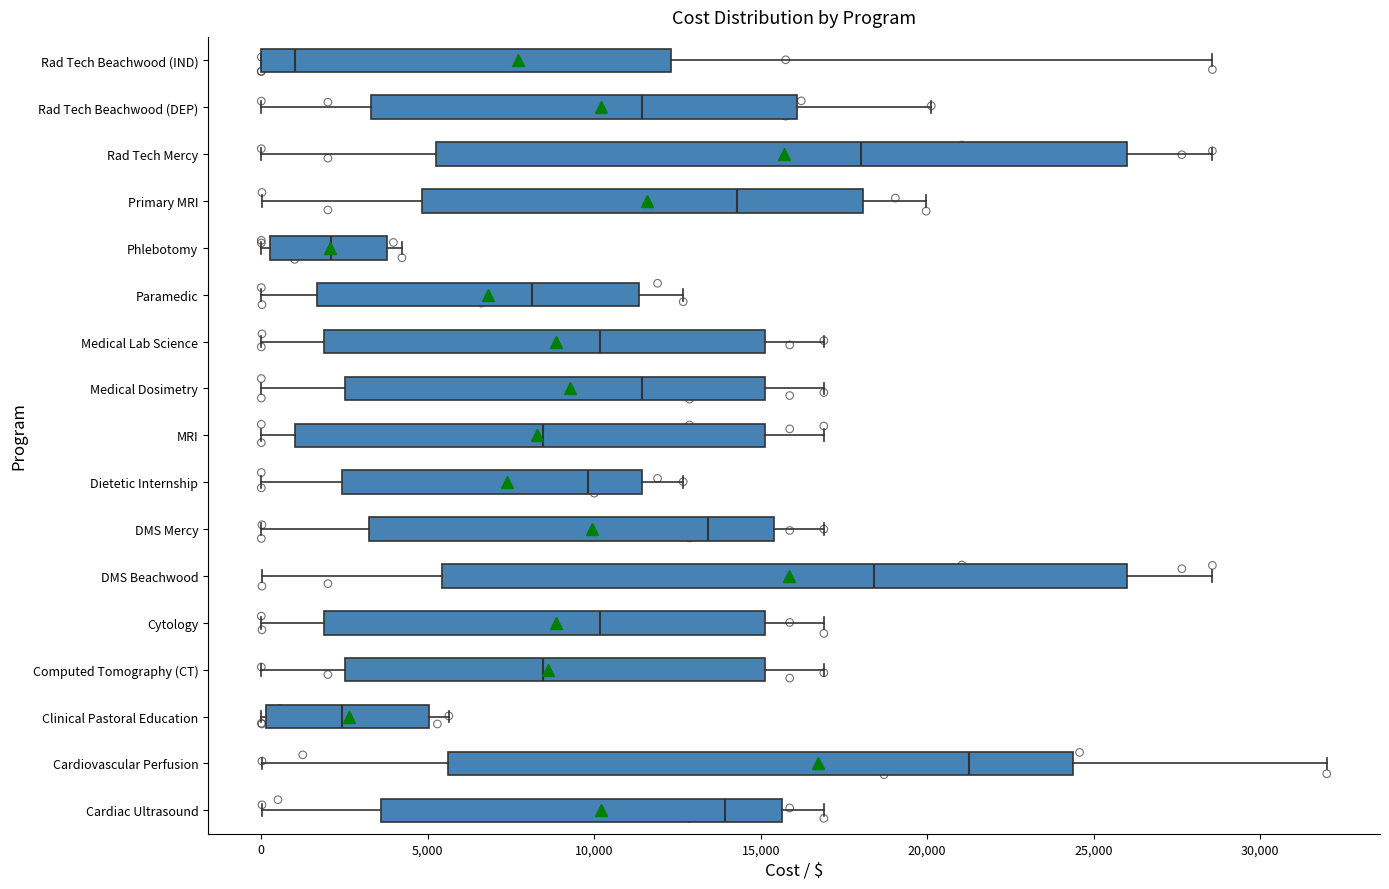

Reading bottom to top, read every box against the x-axis: the position of its median line, the range the box covers, and the ends of its whiskers. The values are not printed on the chart, so give them approximately, as read against the axis.

Cardiac Ultrasound: median 14000, box 3500 to 15500, whiskers 0 to 17000
Cardiovascular Perfusion: median 21500, box 5500 to 24500, whiskers 0 to 32000
Clinical Pastoral Education: median 2500, box 0 to 5000, whiskers 0 (just left of the box's left edge) to 5500
Computed Tomography (CT): median 8500, box 2500 to 15000, whiskers 0 to 17000
Cytology: median 10000, box 2000 to 15000, whiskers 0 to 17000
DMS Beachwood: median 18500, box 5500 to 26000, whiskers 0 to 28500
DMS Mercy: median 13500, box 3000 to 15500, whiskers 0 to 17000
Dietetic Internship: median 10000, box 2500 to 11500, whiskers 0 to 12500
MRI: median 8500, box 1000 to 15000, whiskers 0 to 17000
Medical Dosimetry: median 11500, box 2500 to 15000, whiskers 0 to 17000
Medical Lab Science: median 10000, box 2000 to 15000, whiskers 0 to 17000
Paramedic: median 8000, box 1500 to 11500, whiskers 0 to 12500
Phlebotomy: median 2000, box 500 to 4000, whiskers 0 to 4000 (just right of the box's right edge)
Primary MRI: median 14500, box 5000 to 18000, whiskers 0 to 20000
Rad Tech Mercy: median 18000, box 5500 to 26000, whiskers 0 to 28500
Rad Tech Beachwood (DEP): median 11500, box 3500 to 16000, whiskers 0 to 20000
Rad Tech Beachwood (IND): median 1000, box 0 to 12500, whiskers 0 to 28500